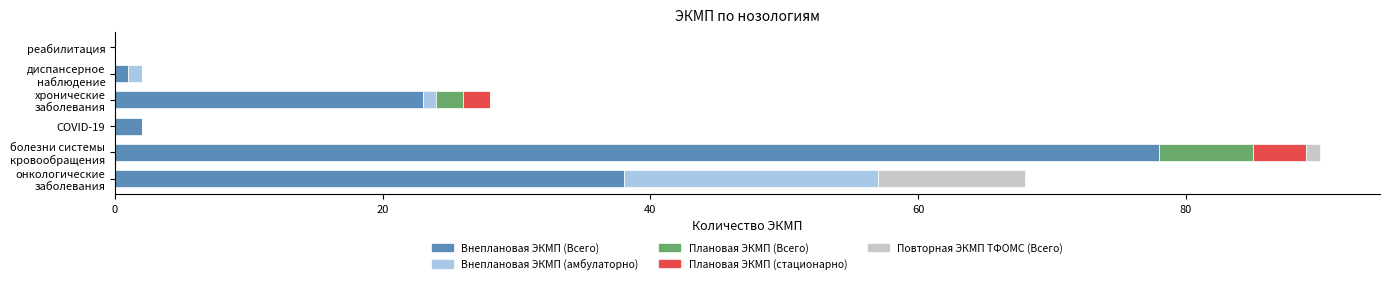

What are all the series names shown in the legend?

Внеплановая ЭКМП (Всего), Внеплановая ЭКМП (амбулаторно), Плановая ЭКМП (Всего), Плановая ЭКМП (стационарно), Повторная ЭКМП ТФОМС (Всего)